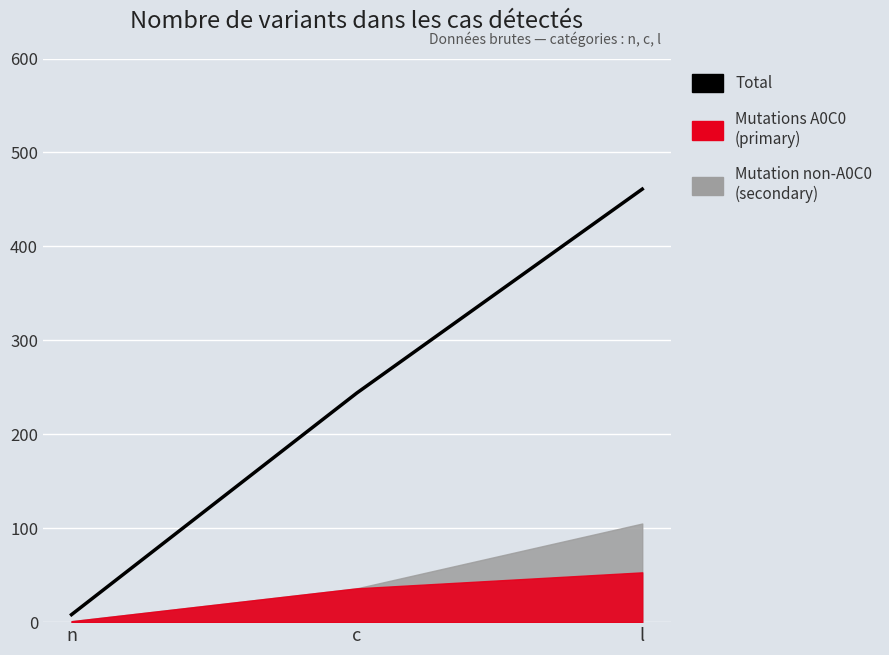

What is the minimum value shown in the chart?

8